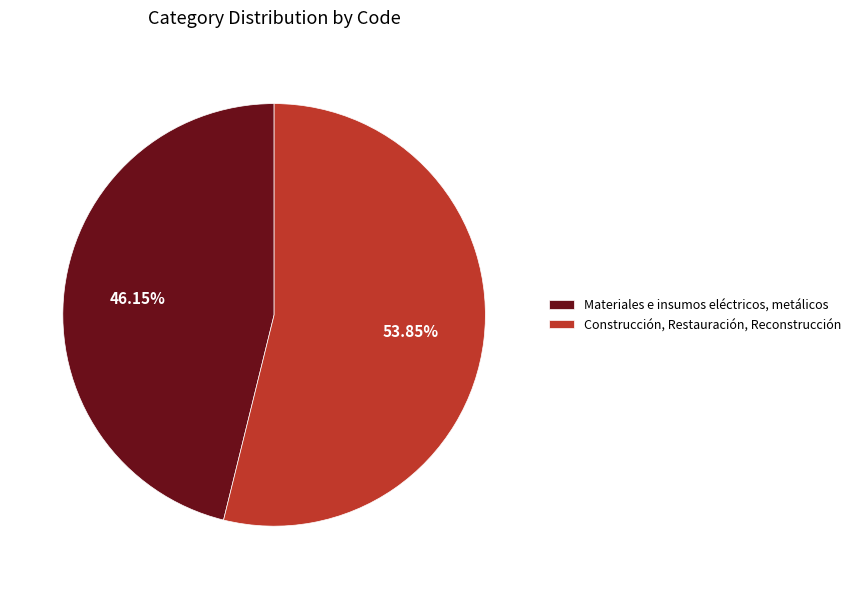

What is the largest slice in the pie chart?

Construcción, Restauración, Reconstrucción